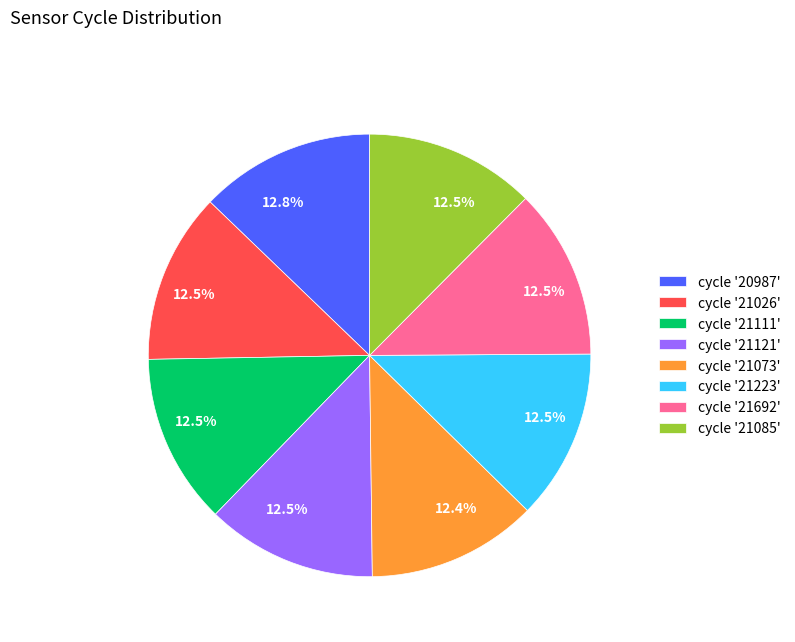

Approximately how many times larger is the value at cycle '21026' compared to cycle '21121'?

1.0